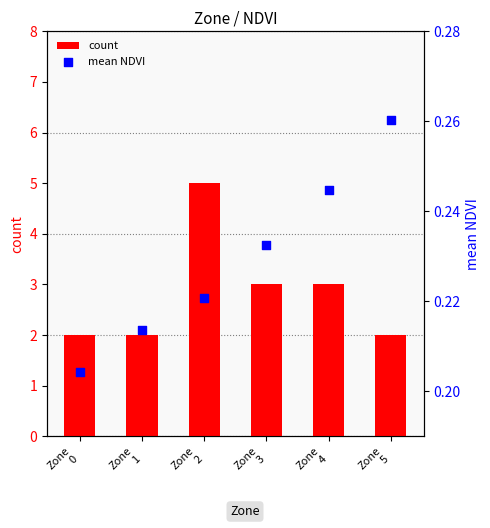

Is the value of mean NDVI at Zone
5 greater than the value of count at Zone
0?

No